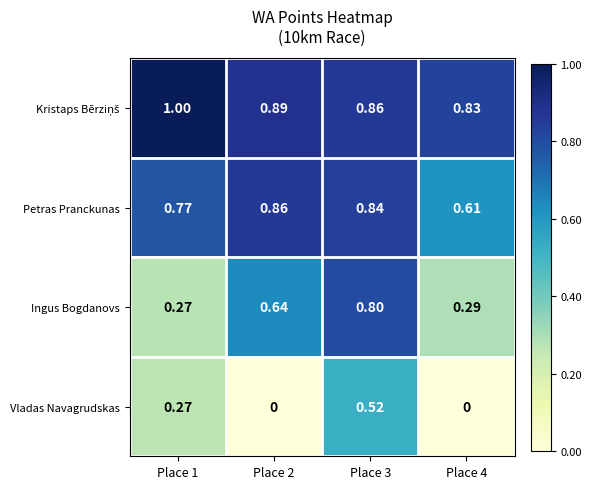

Count the number of categories in the chart.

4